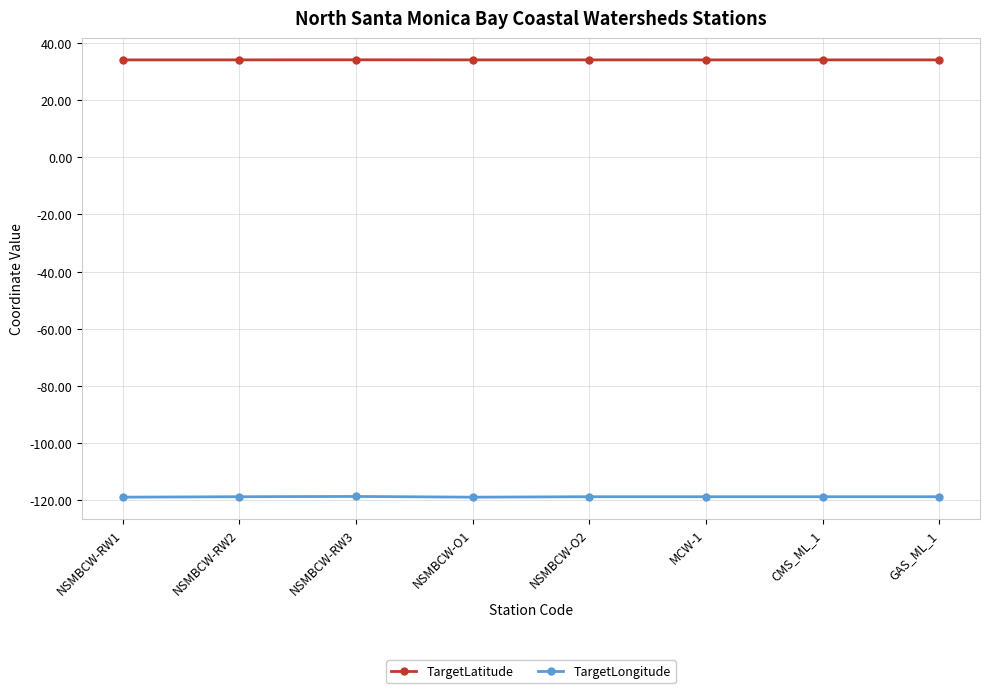

How many distinct data groups are displayed?

2